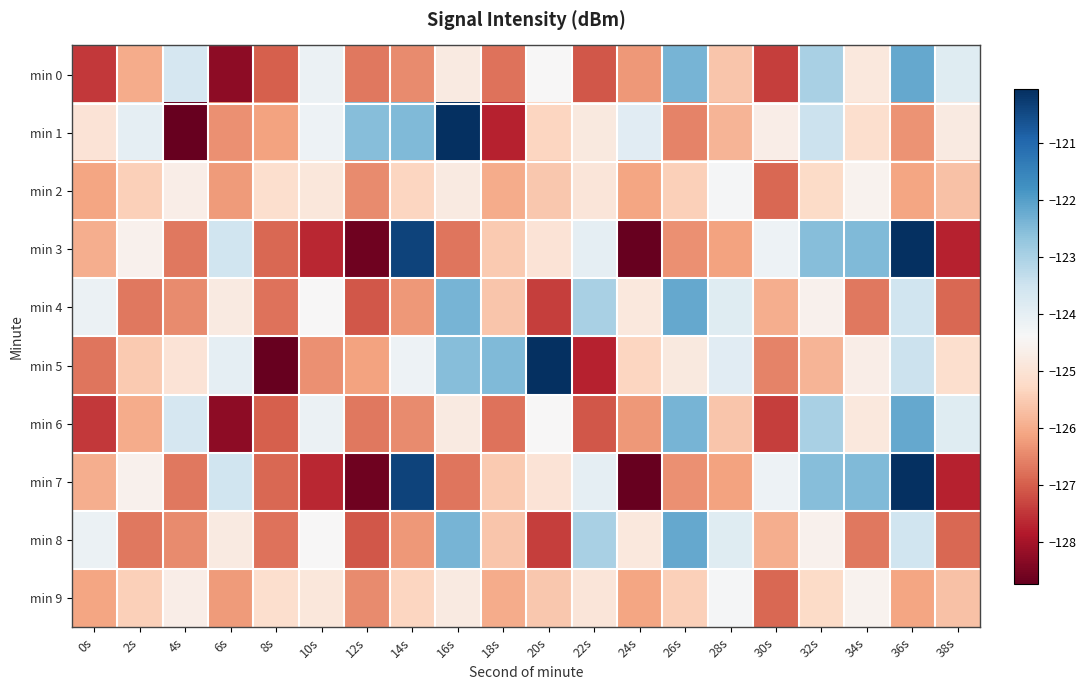

What is the smallest value displayed?

-128.7